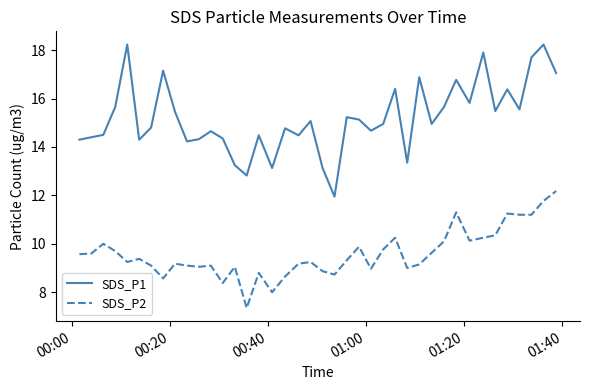

What is the difference between the second highest and second lowest values in the SDS_P2 series?

3.8